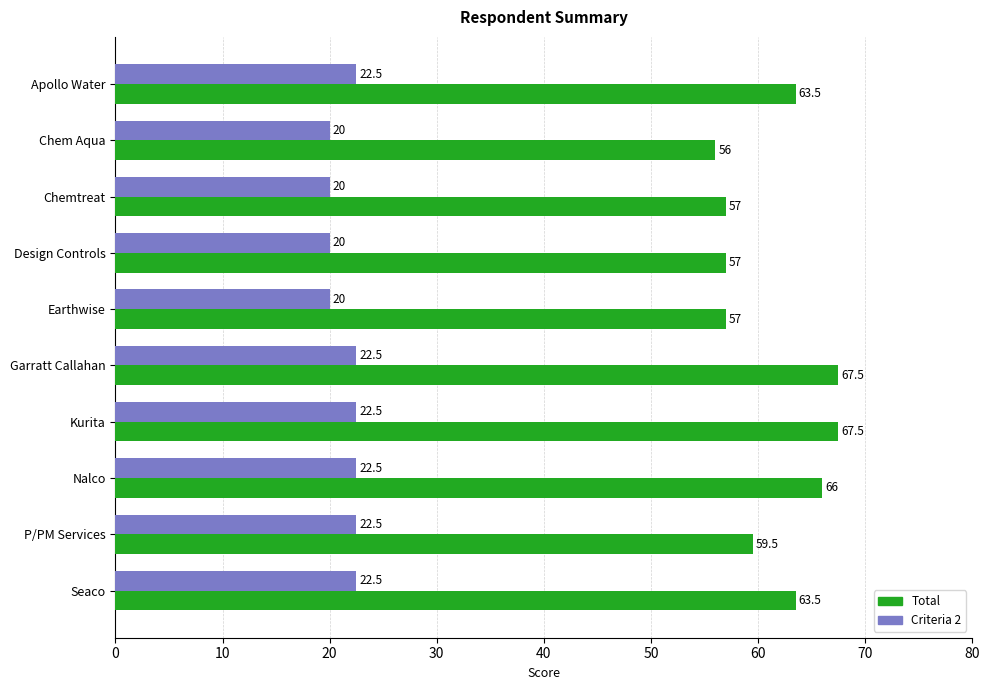

Rank the series by their maximum value, from highest to lowest.

Total, Criteria 2